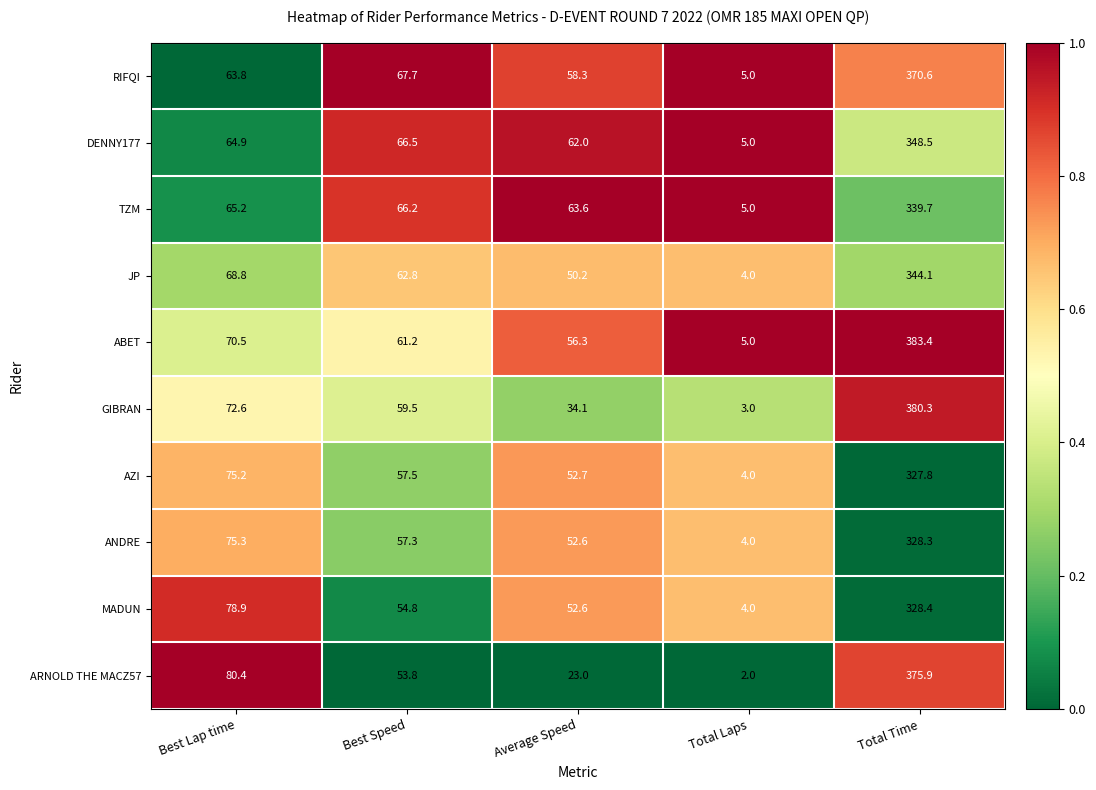

At which category is the sum across all series the highest?

Total Time